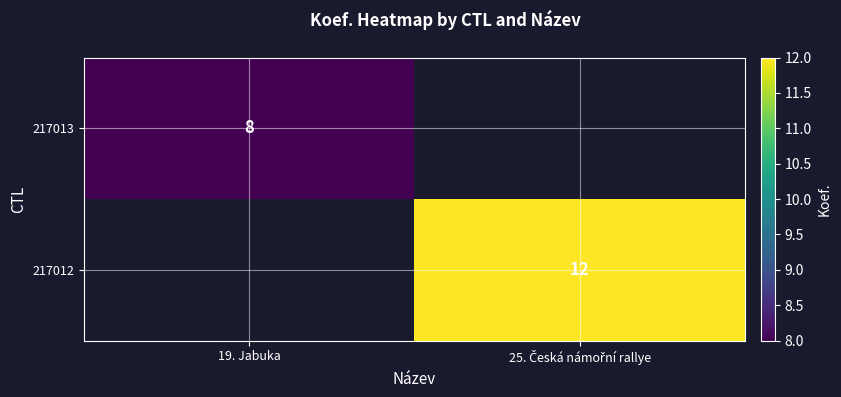

The 217013 series shows 12 at 19. Jabuka. True or false?

False